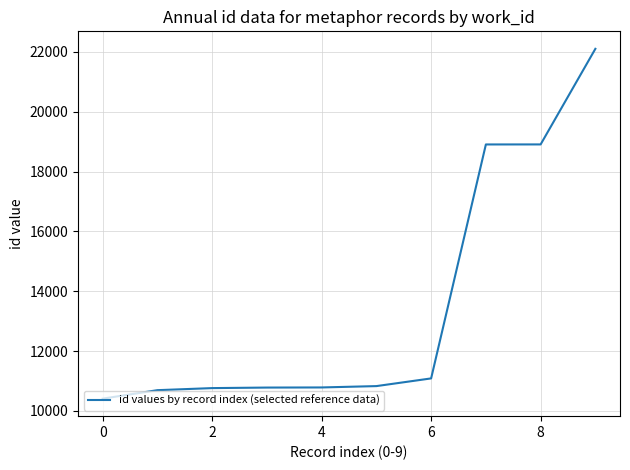

What is the difference between the maximum and minimum values?

11692